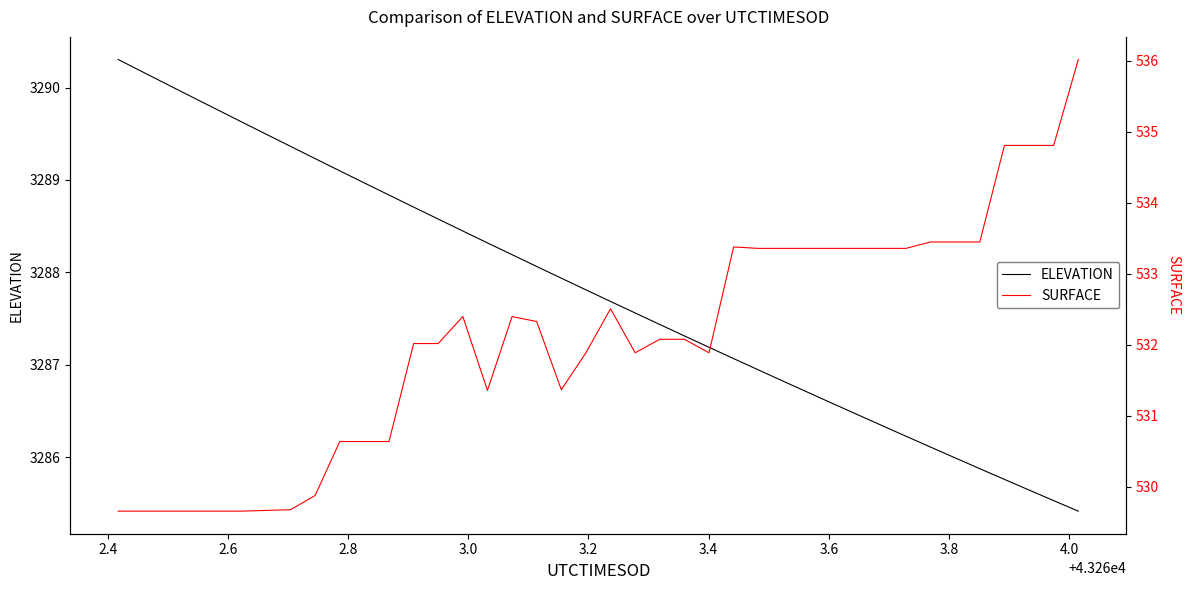

What is the lowest value of the ELEVATION series?

3285.4